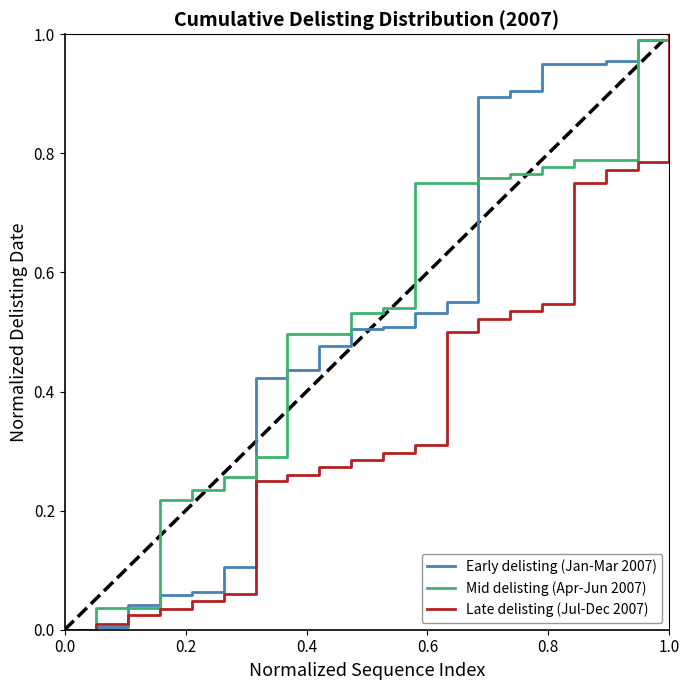

True or false: Early delisting (Jan-Mar 2007) has more than 1 interior local peaks.

False